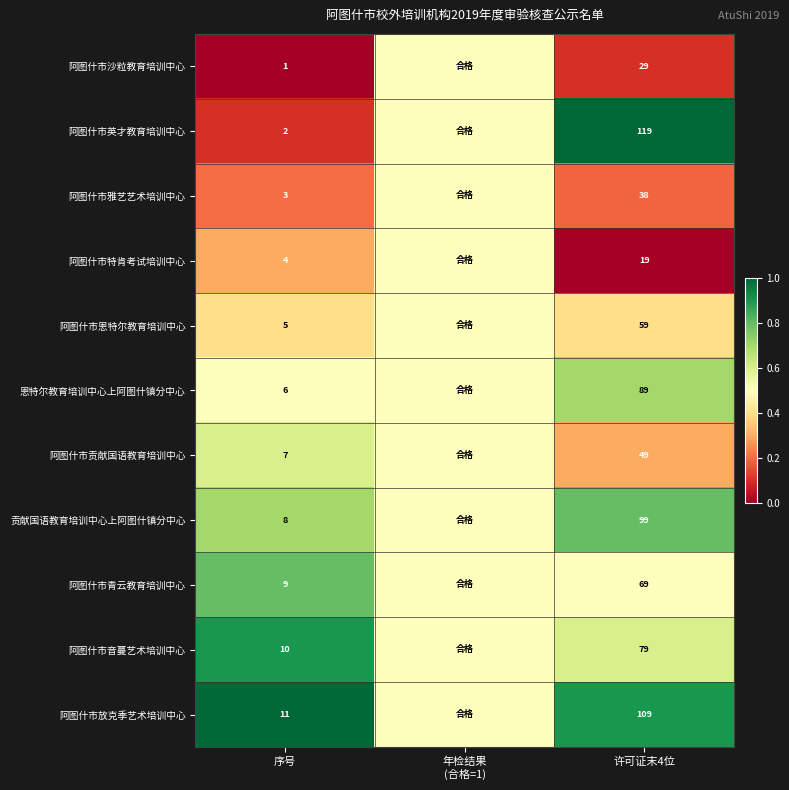

What is the difference between the 阿图什市特肯考试培训中心 values at 许可证末4位 and 序号?

15.0